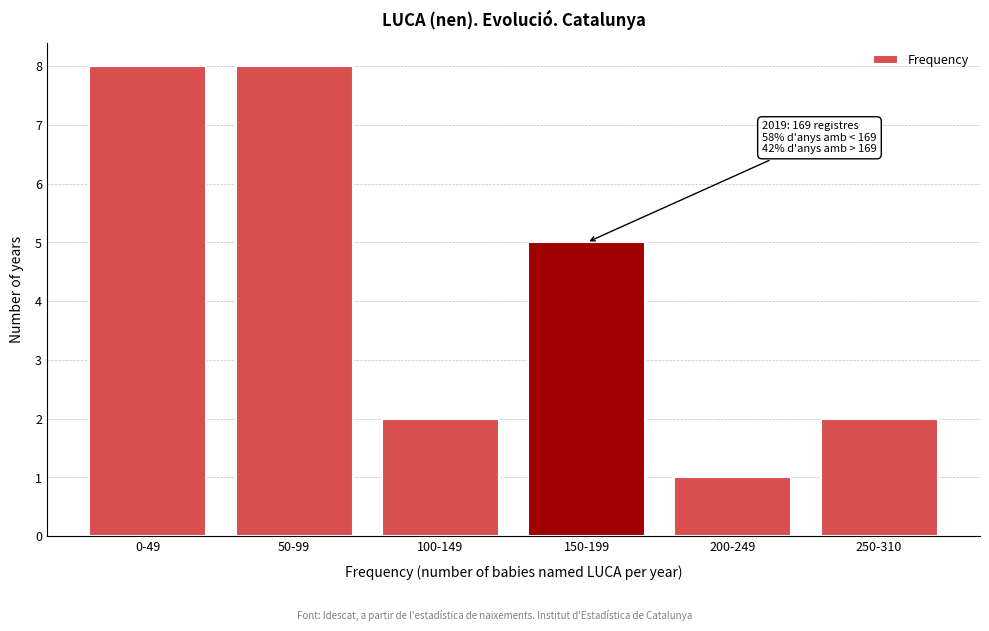

Reading left to right, list all the values displayed in this chart.

0-49=8	50-99=8	100-149=2	150-199=5	200-249=1	250-310=2